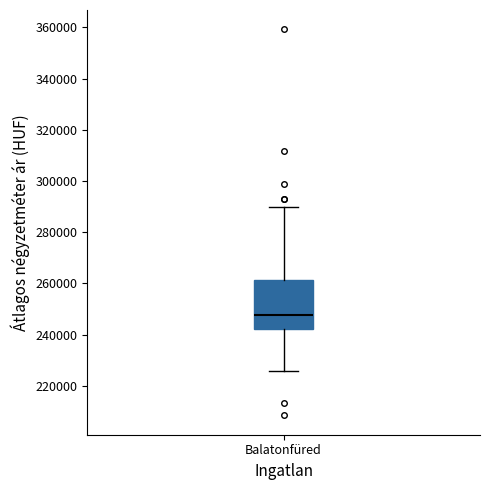

Transcribe this box plot: give where the median line is, the range the box spans, and where the two whiskers end, as read against the y-axis. The values are not printed on the chart, so give them approximately, as read against the axis.

median 248000, box 242000 to 262000, whiskers 226000 to 290000